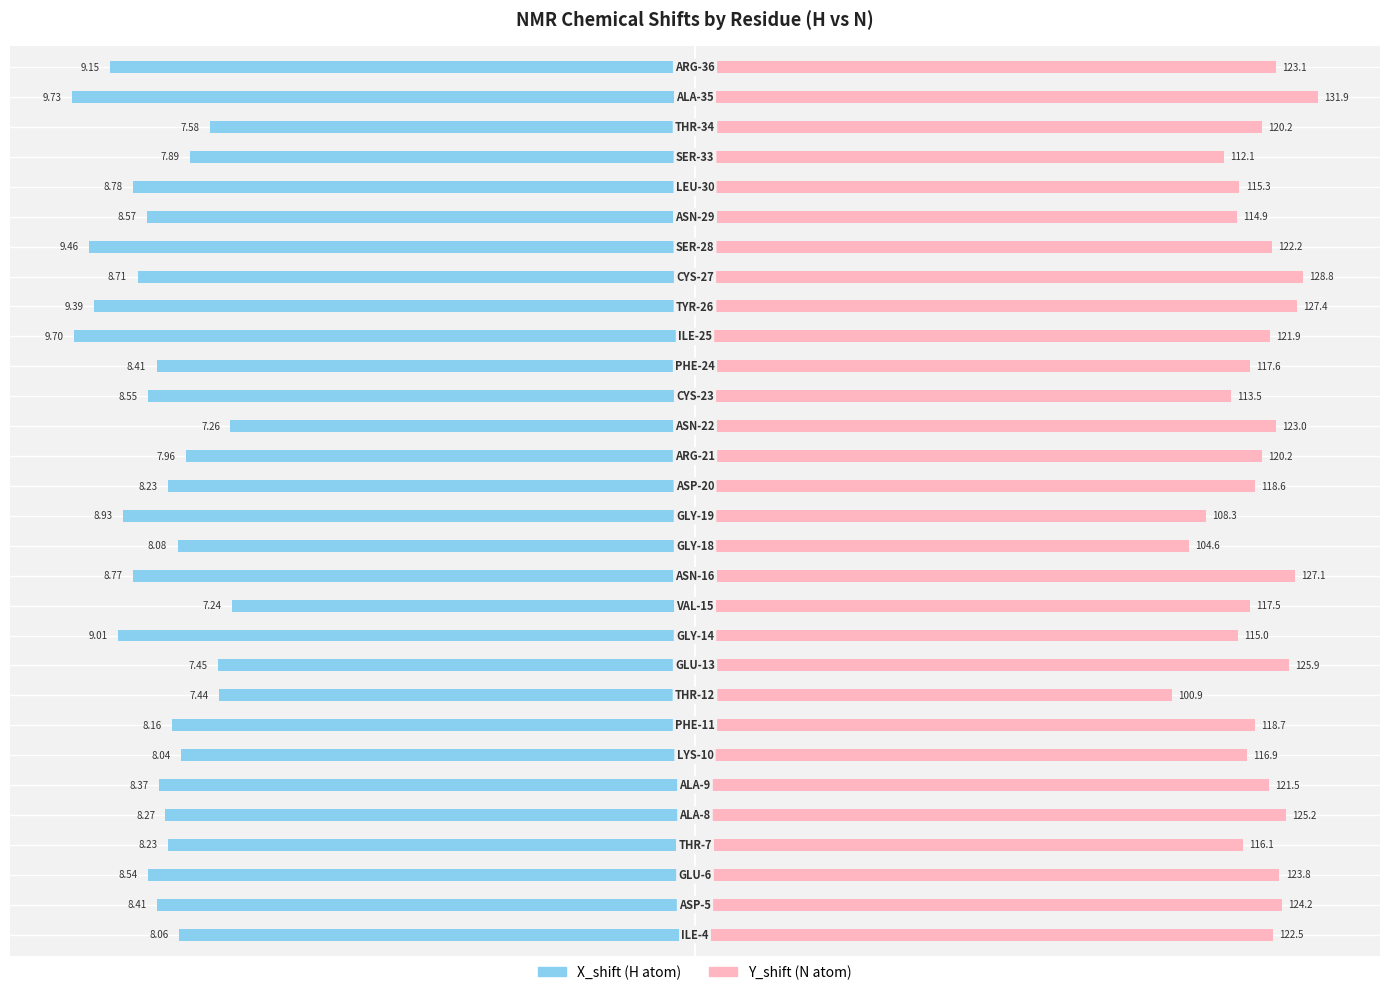

At how many categories does at least one series exceed -19?

30